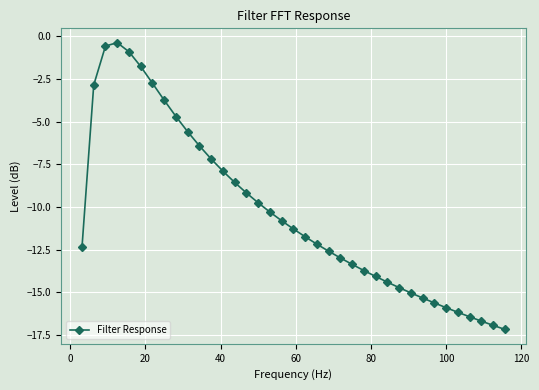

What is the greatest value displayed?

-0.4